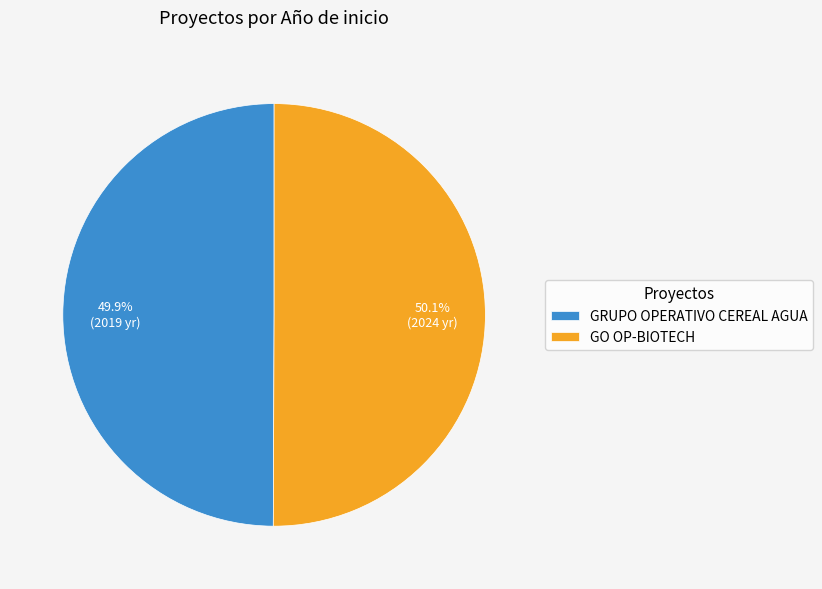

Does any single category account for the majority?

Yes